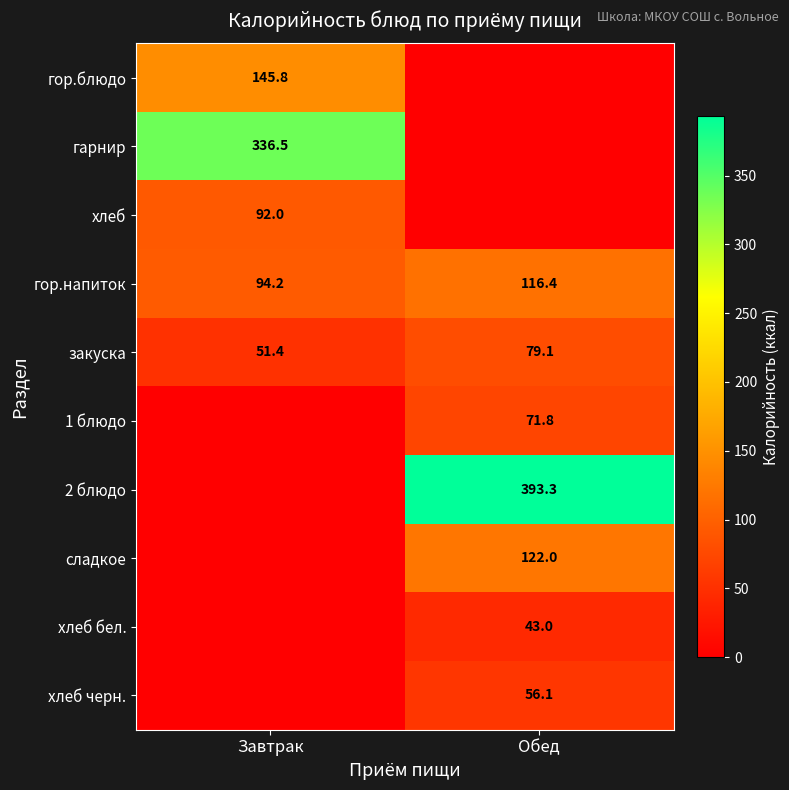

True or false: 1 блюдо has a value of 26.0 at Обед.

False